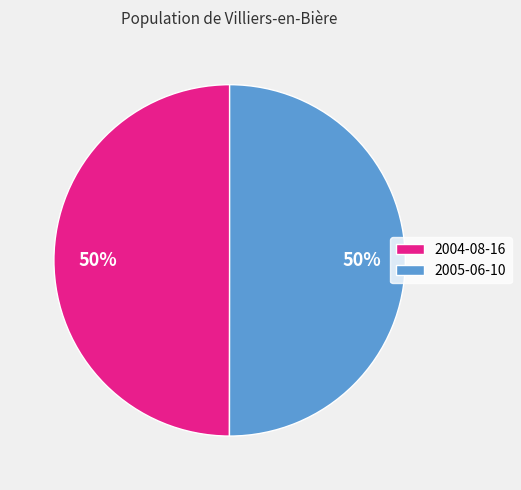

Approximately how many times larger is the value at 2004-08-16 compared to 2005-06-10?

1.0